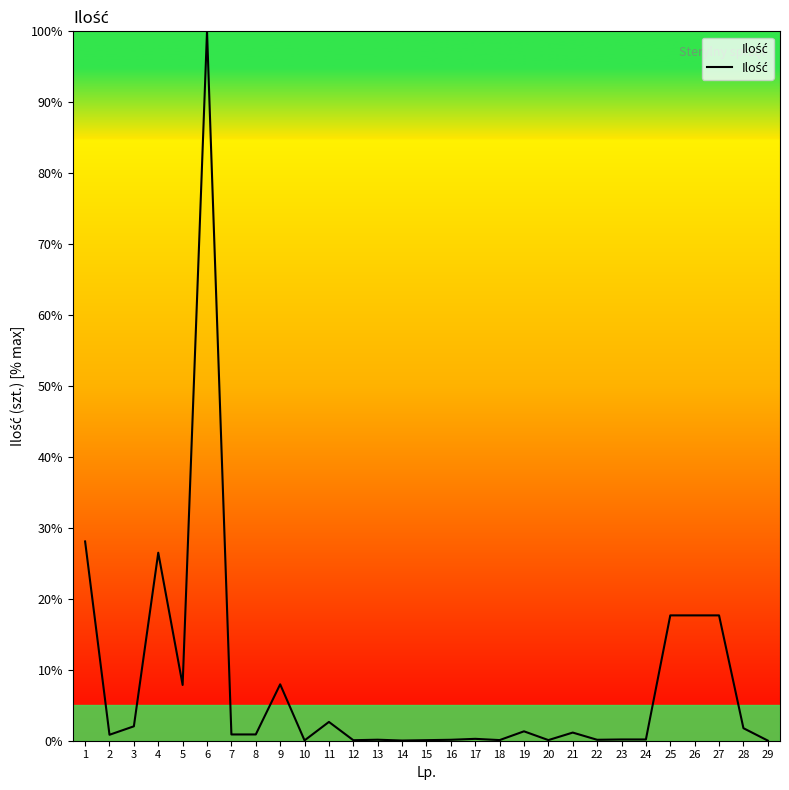

Read the value at 22.

0.1